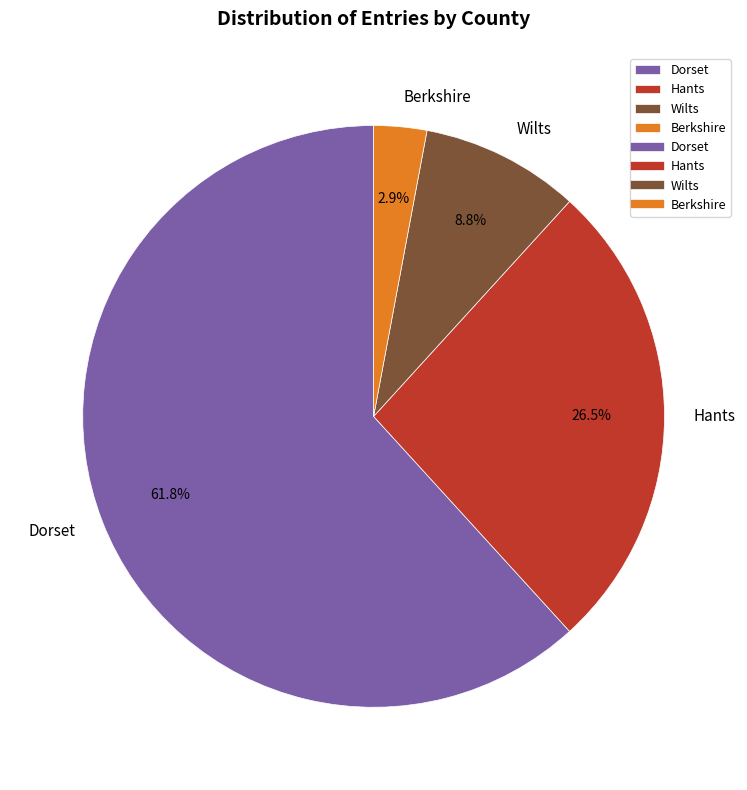

The Wilts slice represents 1% of the pie. True or false?

False